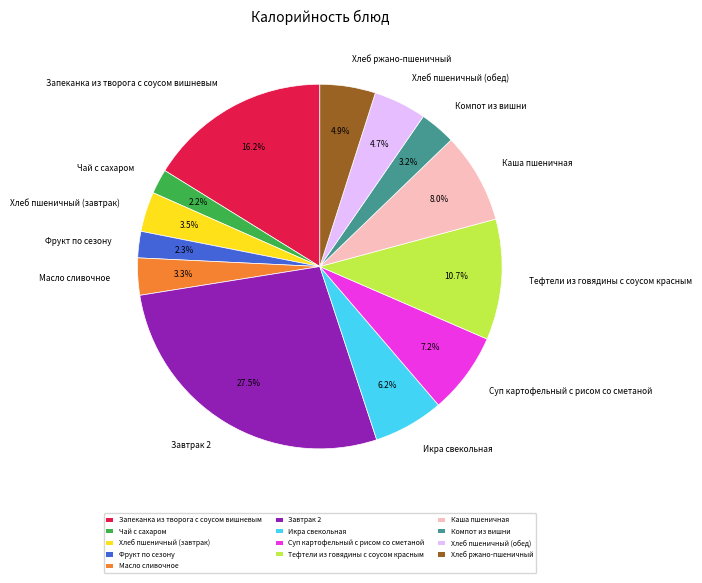

Count the number of slices in the pie.

13